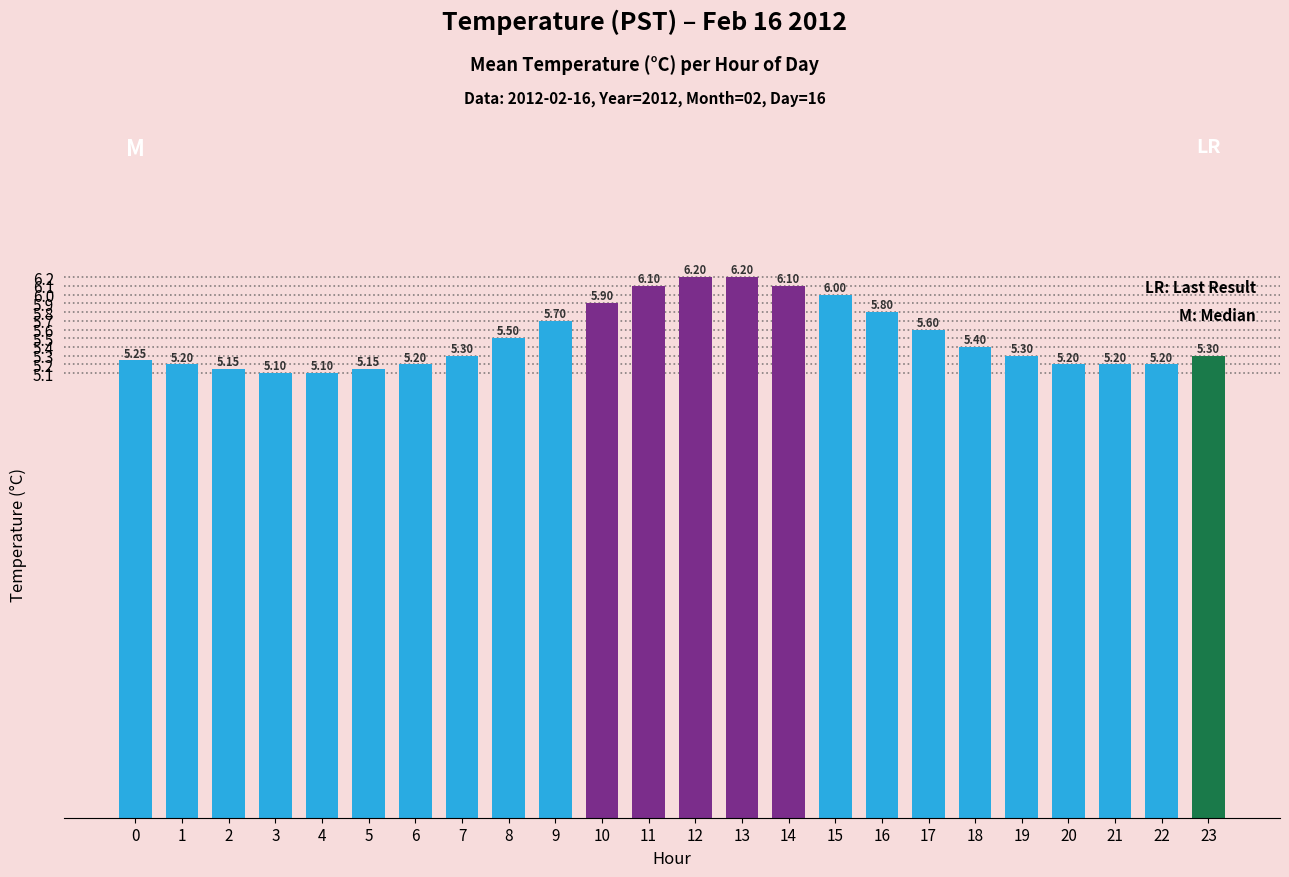

Approximately how many times larger is the value at 11 compared to 19?

1.2